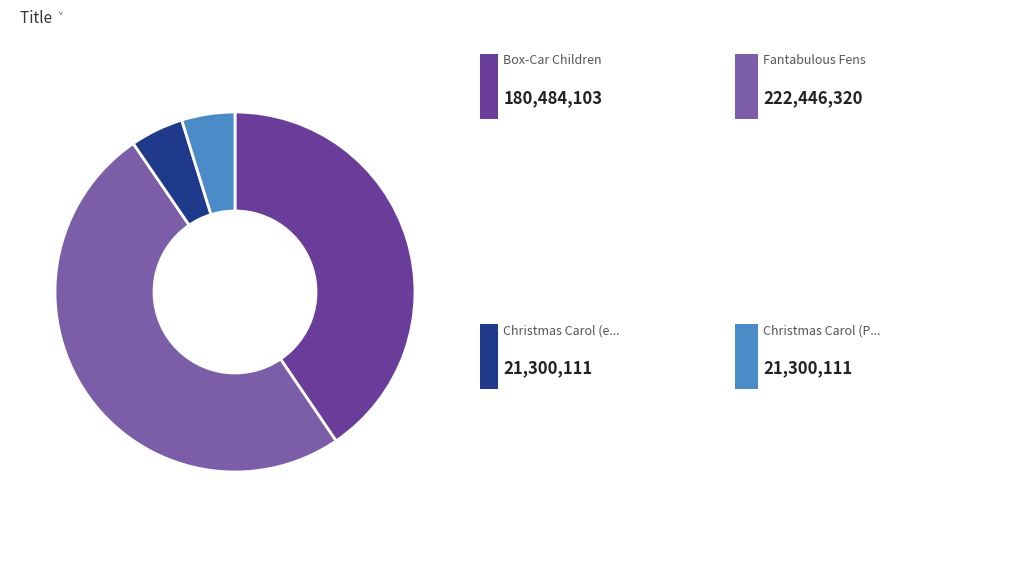

Count the number of slices in the pie.

4